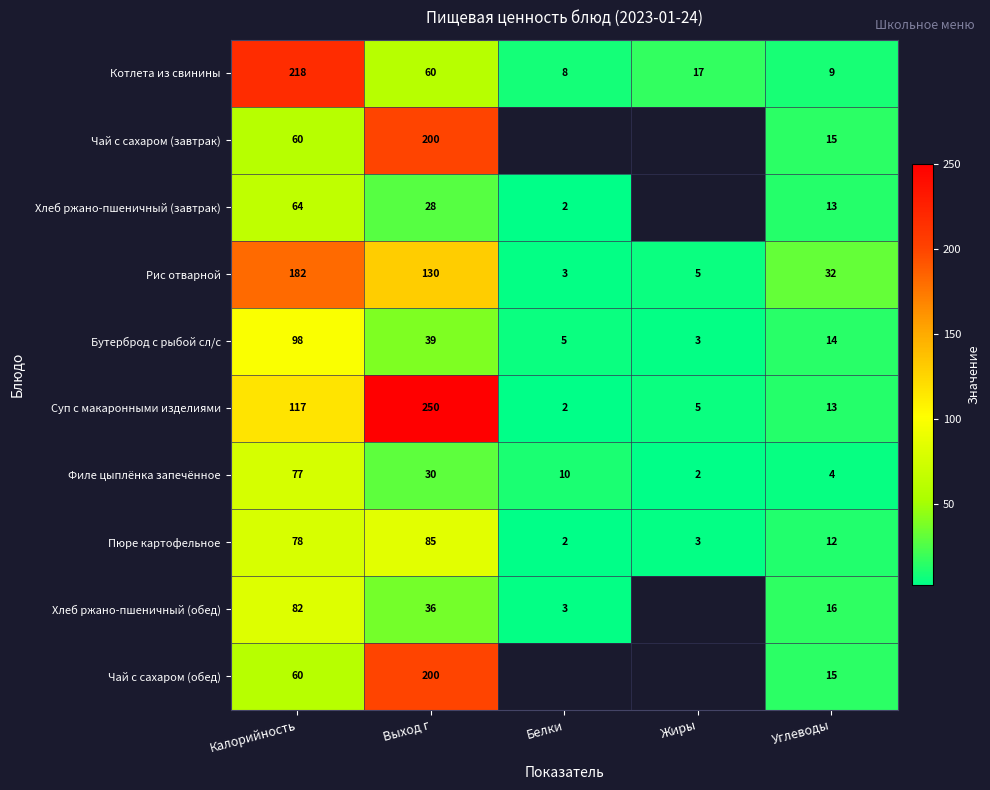

Is the value of Бутерброд с рыбой сл/с at Жиры greater than the value of Филе цыплёнка запечённое at Калорийность?

No